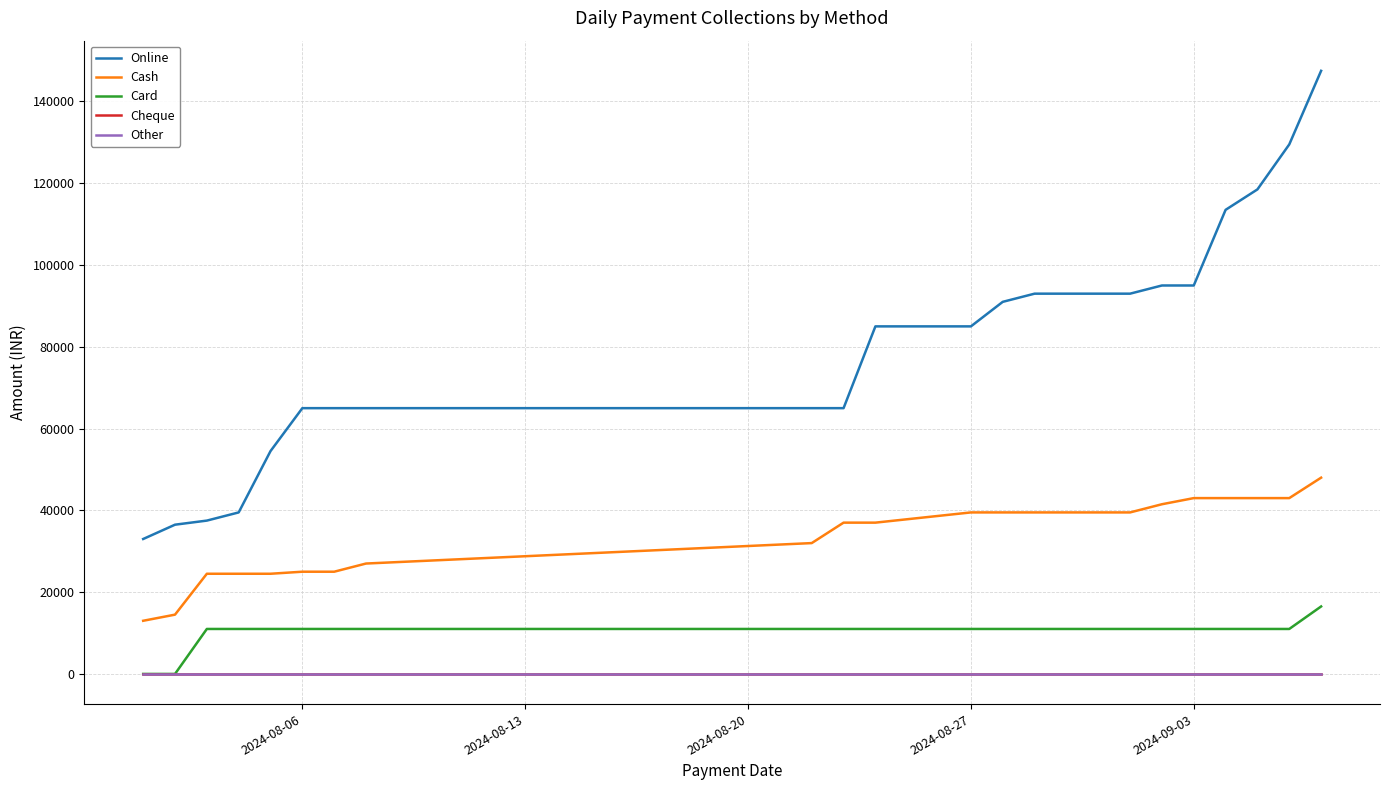

Which series has the largest total across all categories?

Online